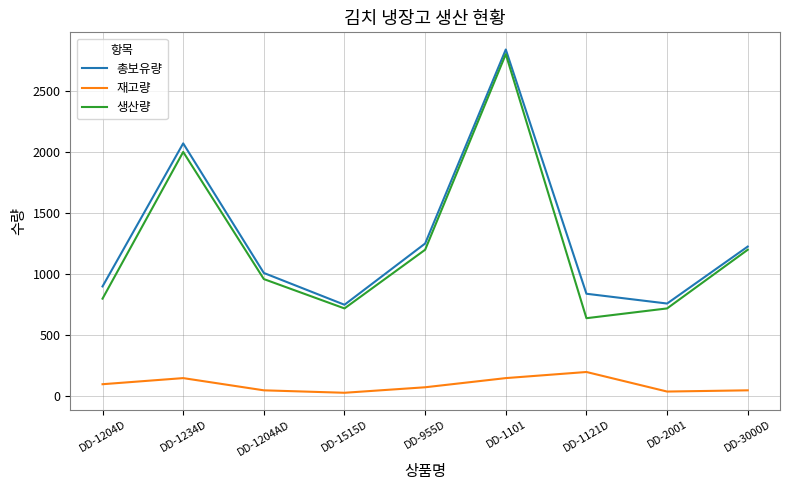

Rank the series at DD-1121D from lowest to highest value.

재고량, 생산량, 총보유량